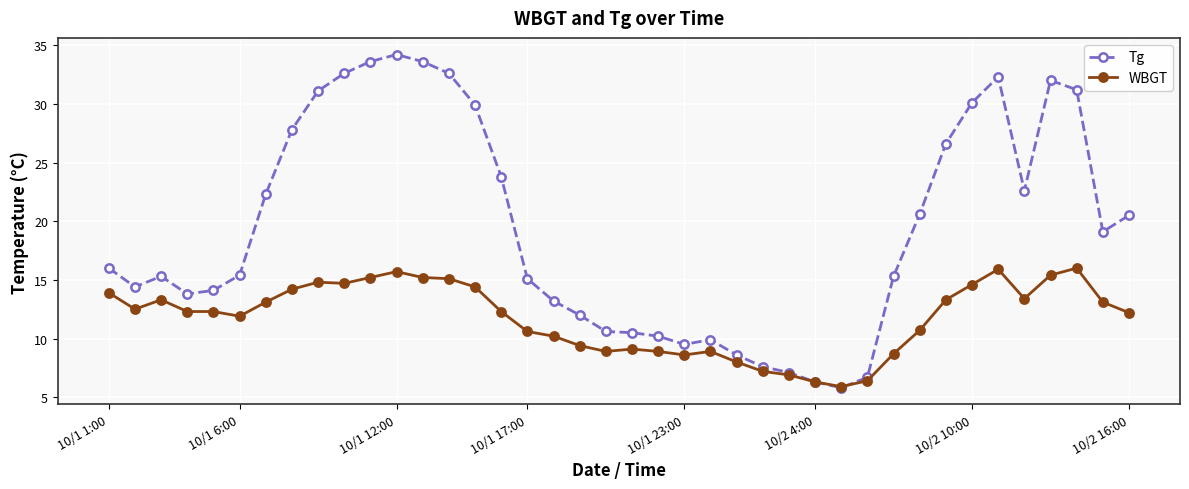

Which series has the largest range (max minus min)?

Tg